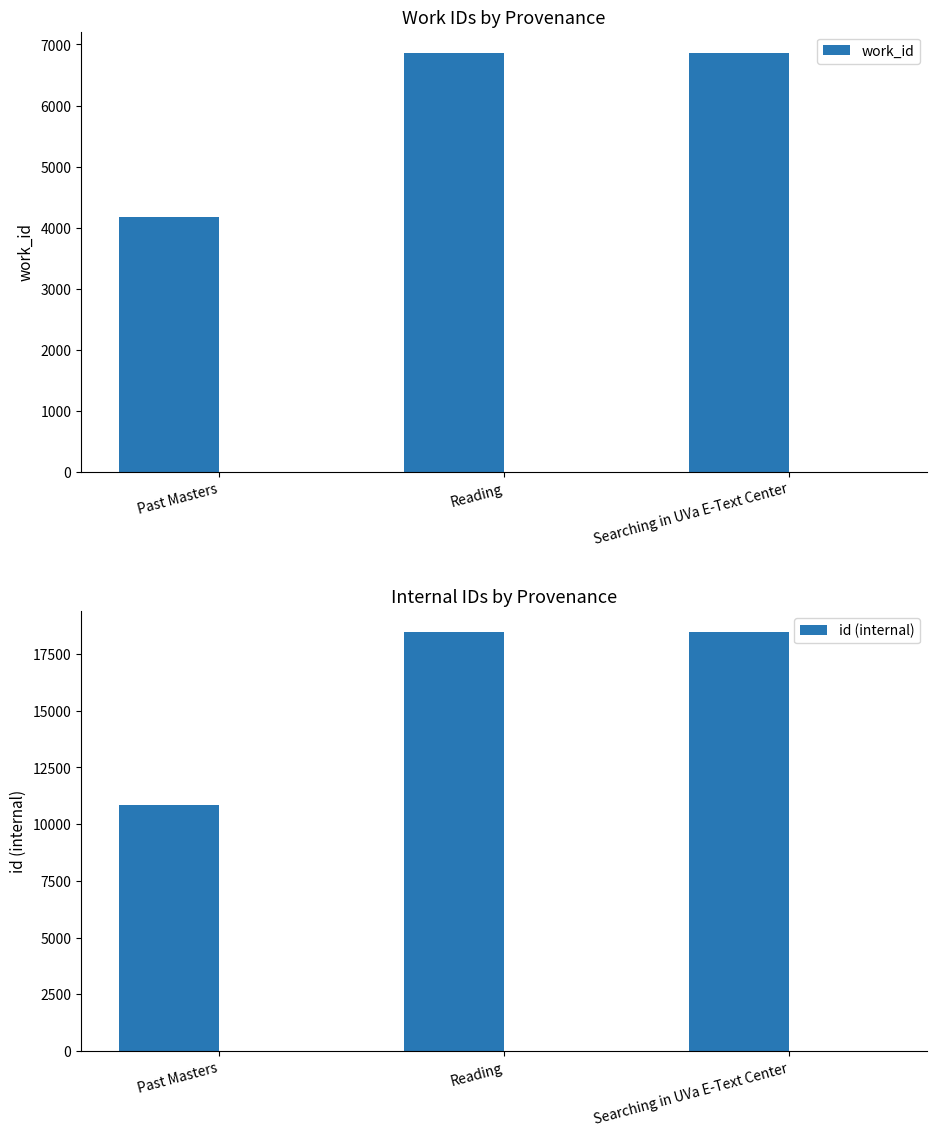

At which category does the chart reach its minimum across all series?

Past Masters